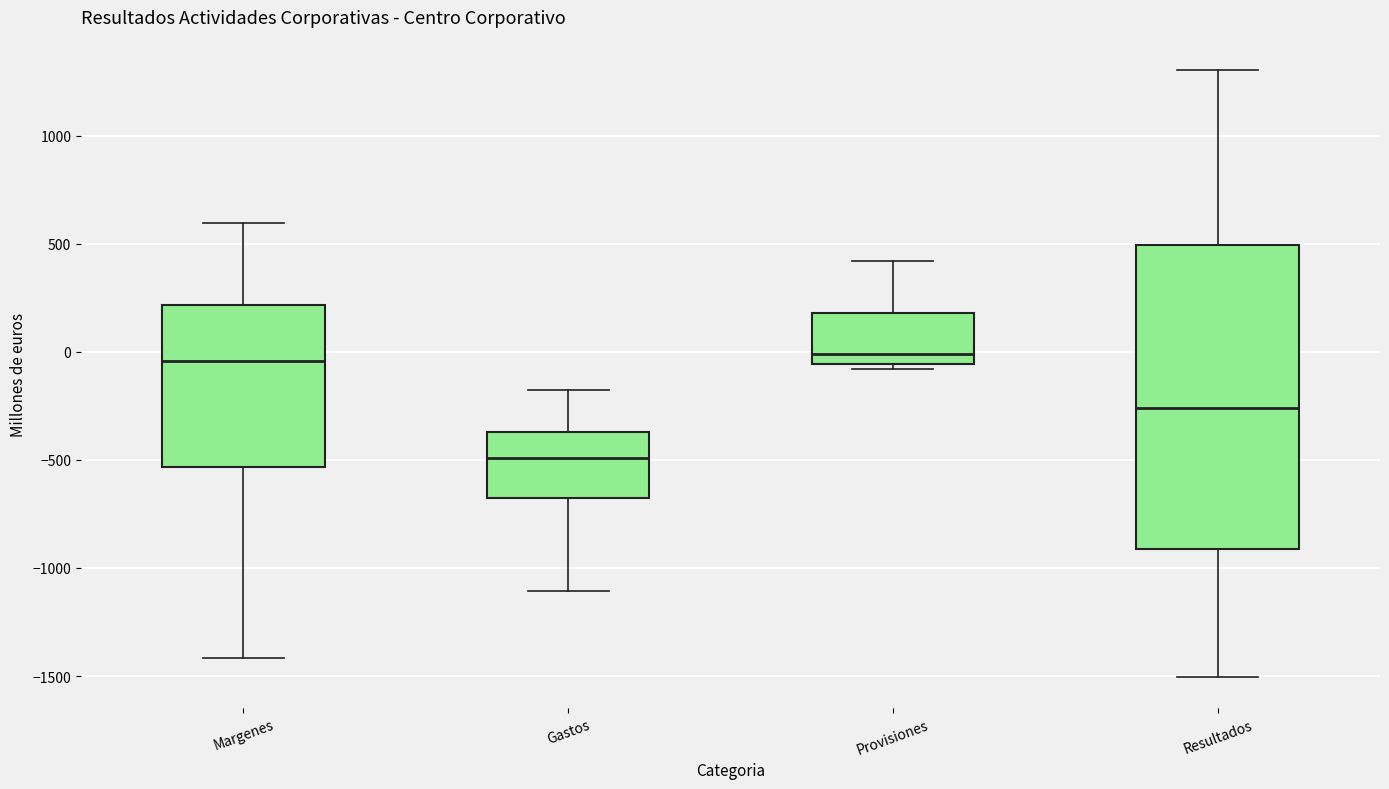

Reading left to right, read every box against the y-axis: the position of its median line, the range the box covers, and the ends of its whiskers. The values are not printed on the chart, so give them approximately, as read against the axis.

Margenes: median -50, box -550 to 200, whiskers -1400 to 600
Gastos: median -500, box -700 to -350, whiskers -1100 to -150
Provisiones: median 0, box -50 to 200, whiskers -100 to 400
Resultados: median -250, box -900 to 500, whiskers -1500 to 1300